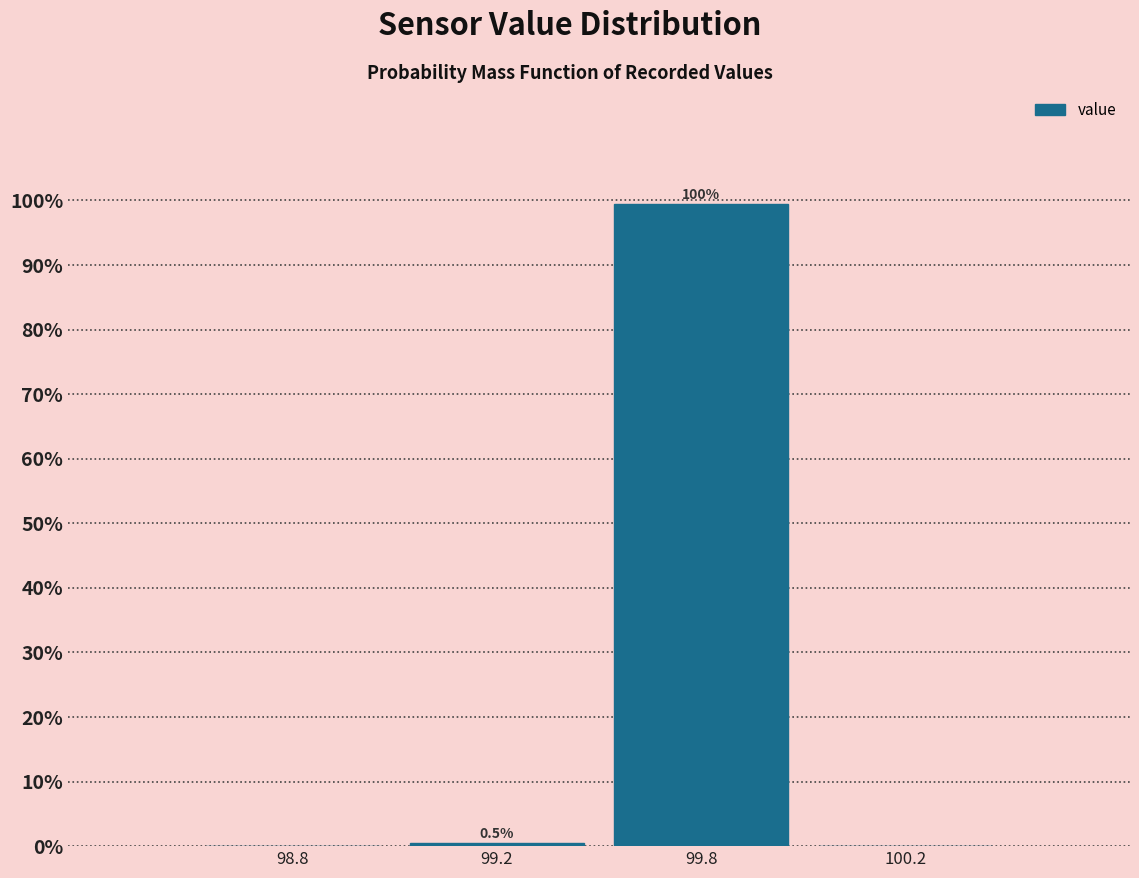

Reading right to left, list all the values displayed in this chart.

100.2=0.0	99.8=99.5	99.2=0.5	98.8=0.0